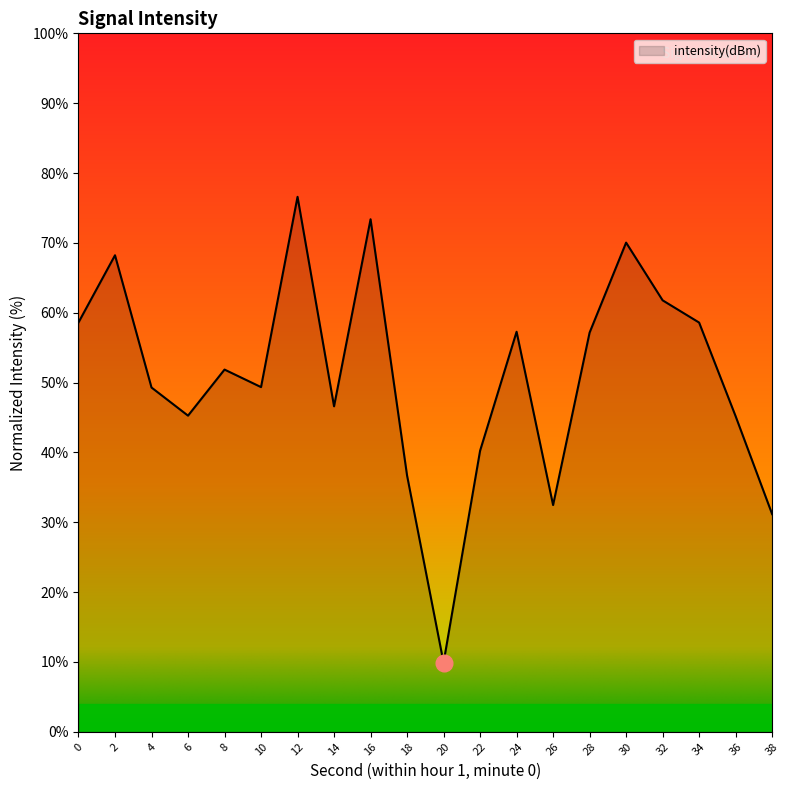

What is the minimum value shown in the chart?

9.9